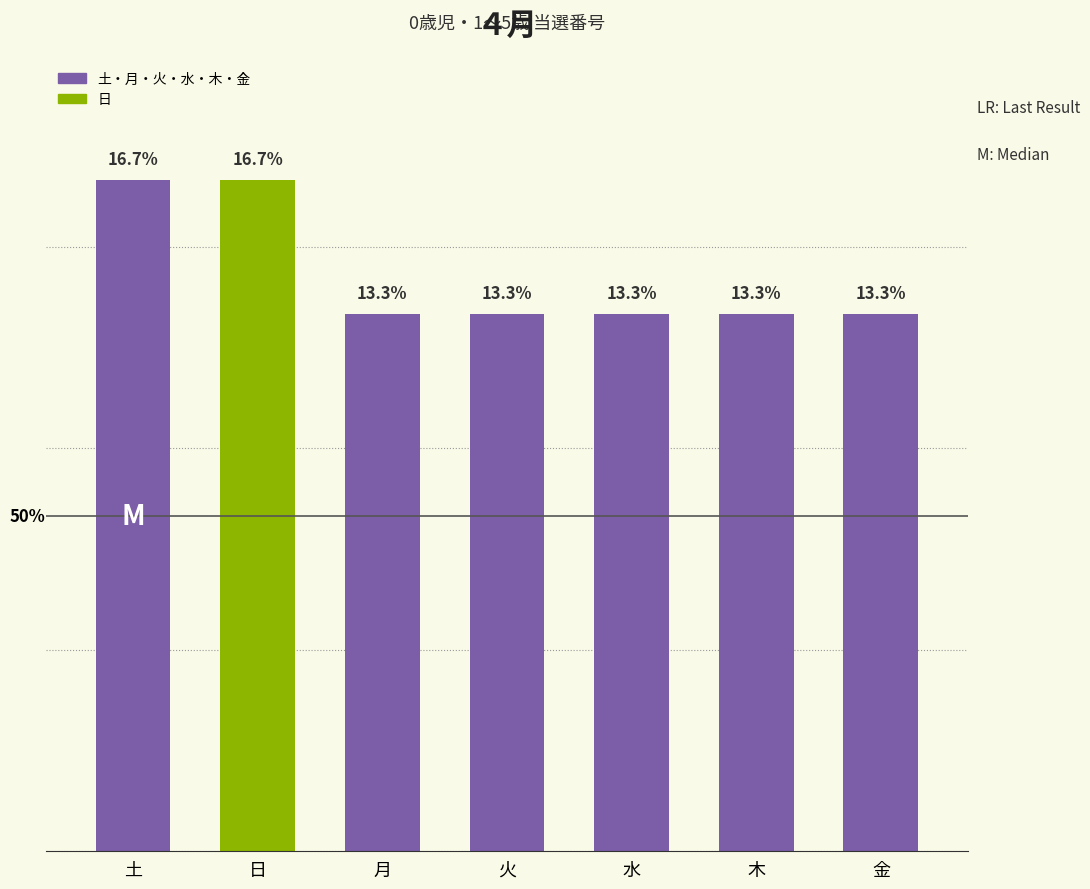

What is the label of the 6th bar from the left?

木